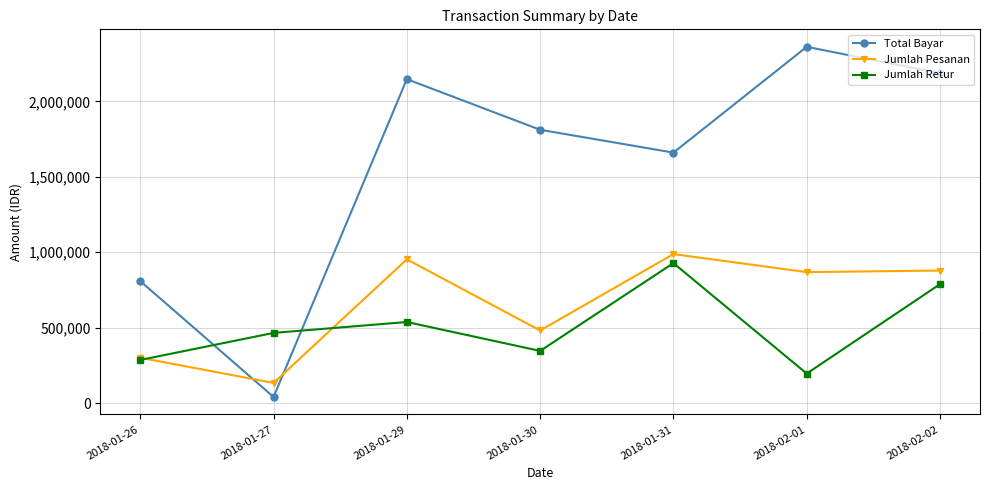

What is the spread (max minus min) of values at 2018-02-01?

2166587